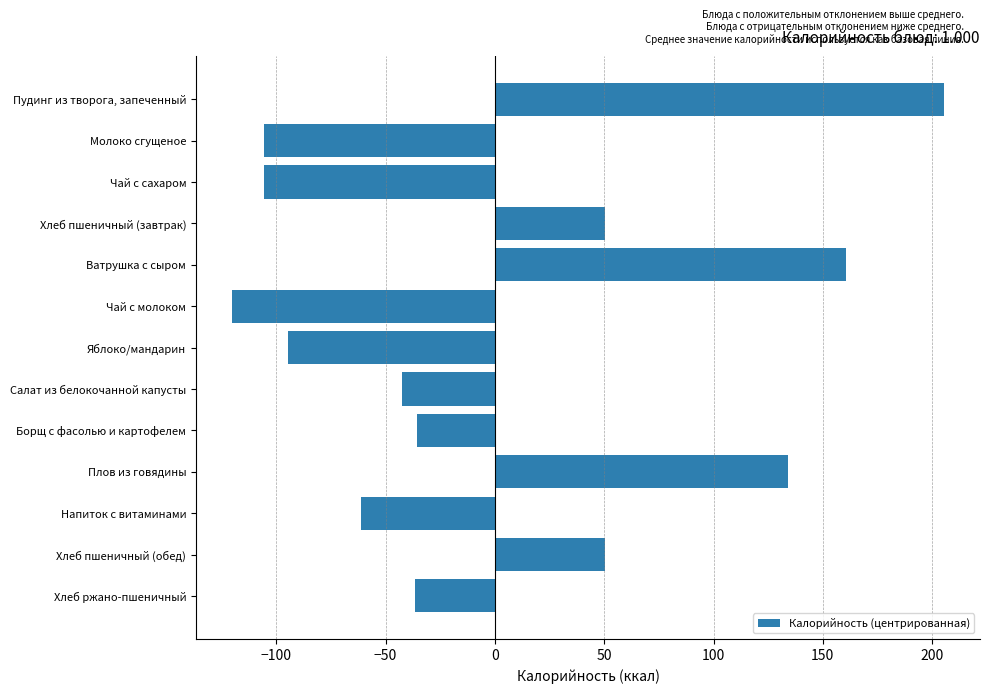

Are the bars horizontal?

Yes